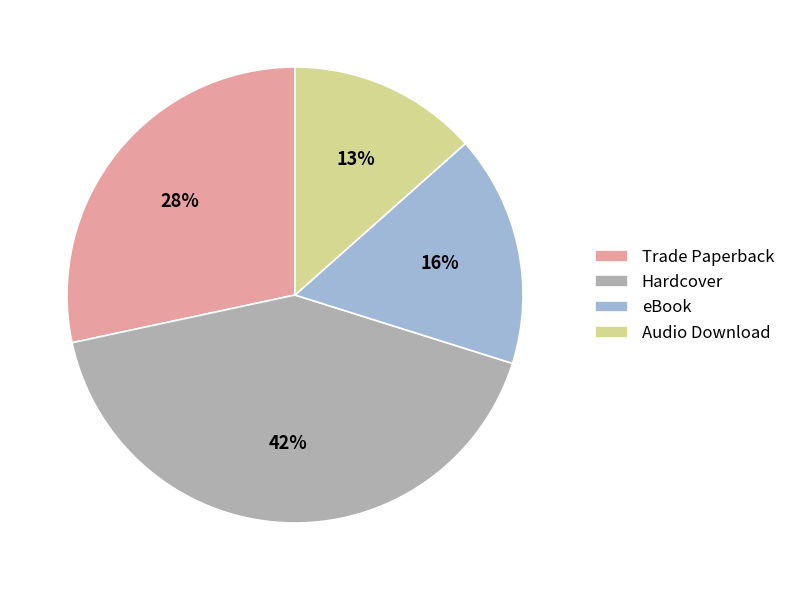

Is it true that Audio Download is 21% of the pie?

False